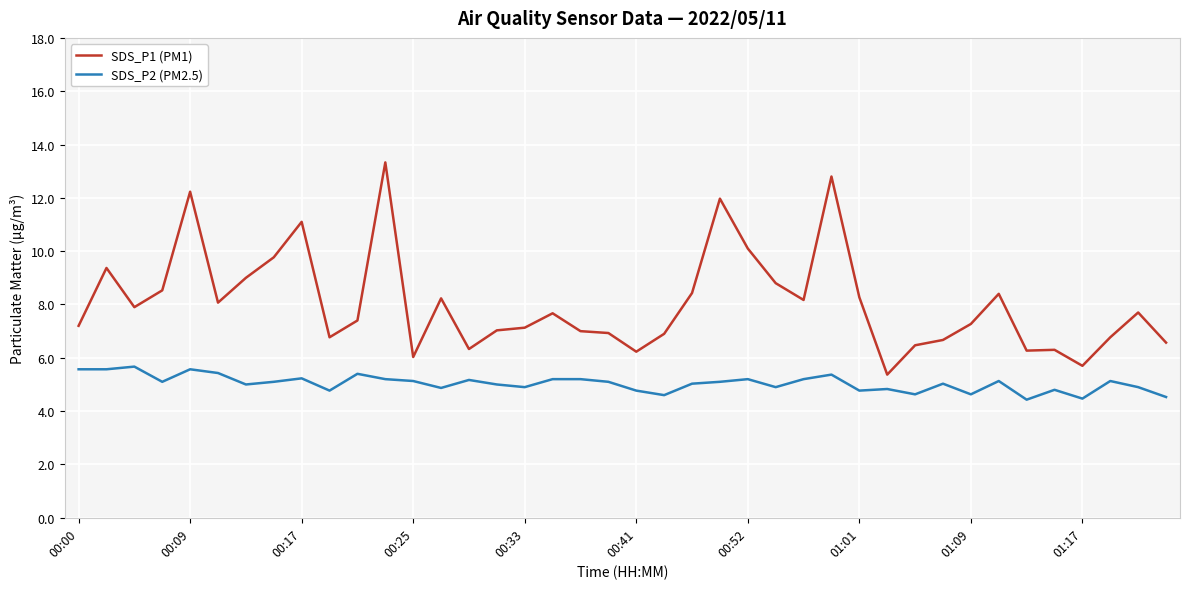

What is the maximum value shown in the chart?

13.3